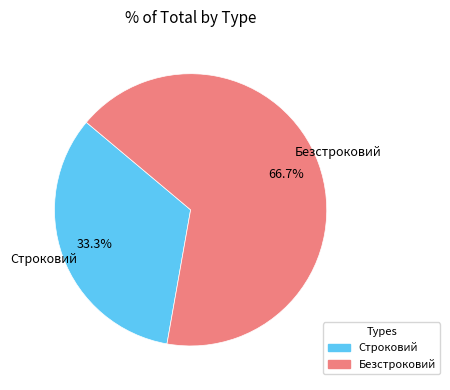

What is the total percentage of Строковий and Безстроковий?

100.0%